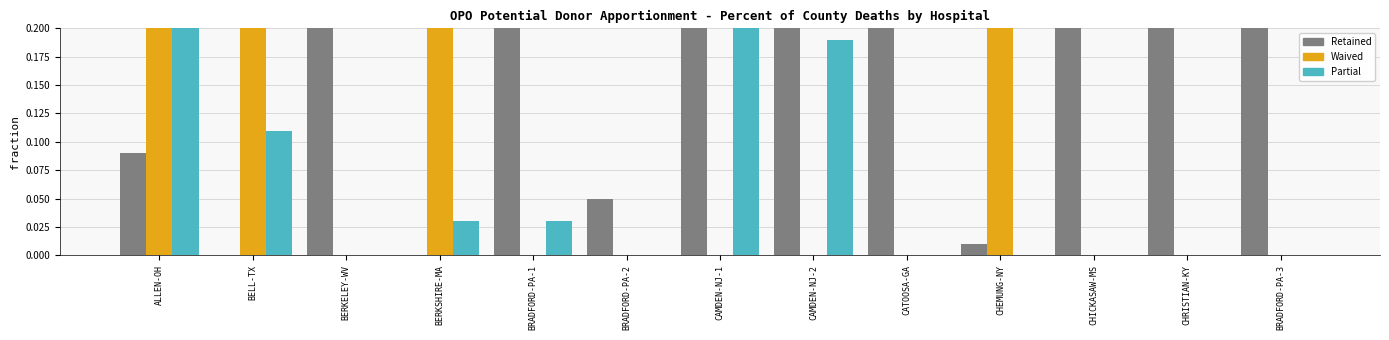

Count the number of data series in this chart.

3